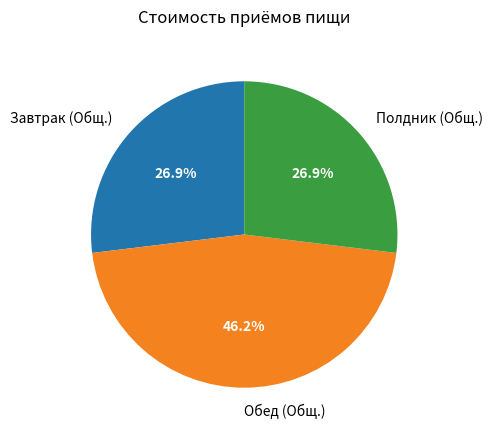

Which category has the biggest portion of the pie?

Обед (Общ.)